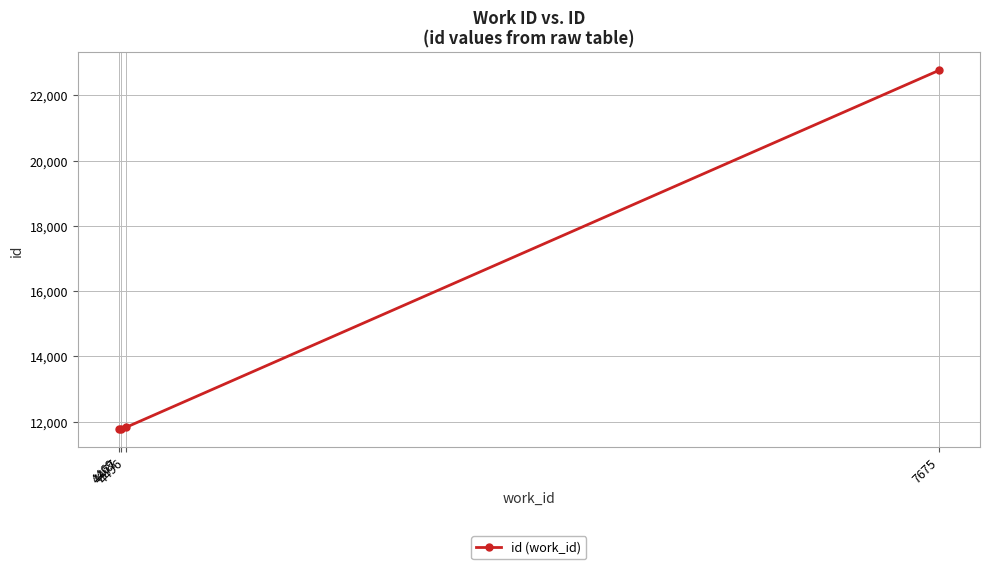

What is the maximum value shown in the chart?

22762